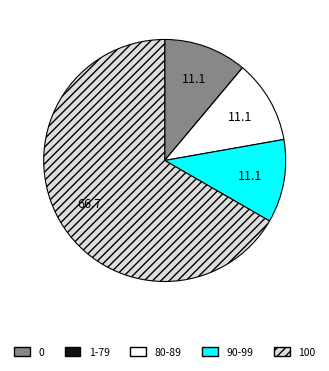

Do 80-89 and 0 together represent more than half of the pie?

No